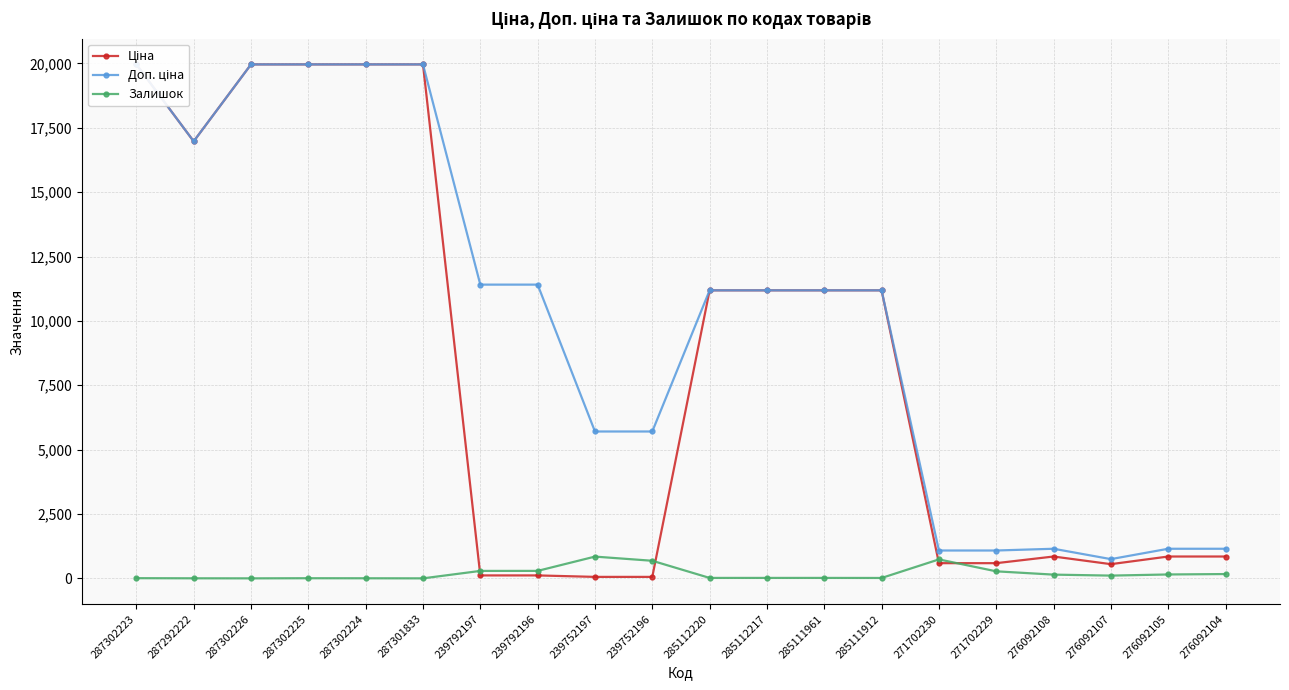

How many interior local valleys does the Ціна series have?

2